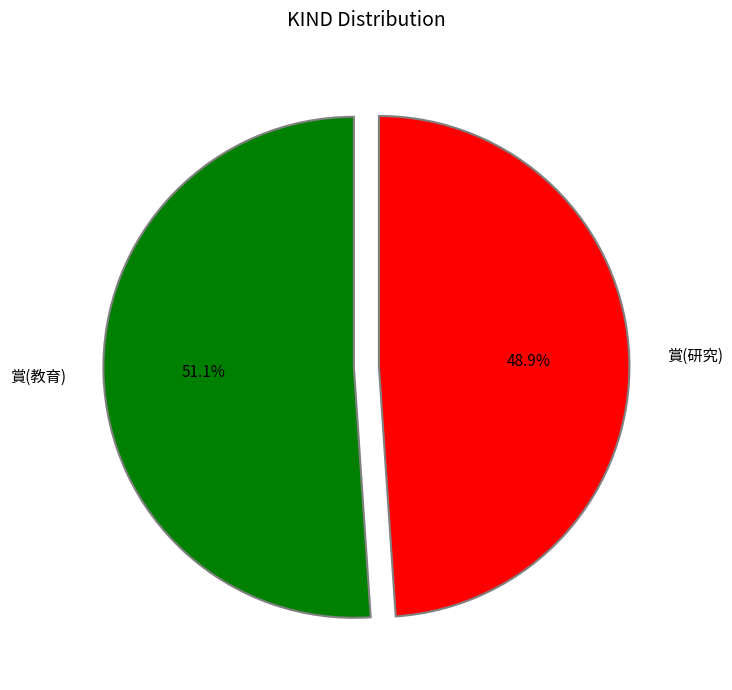

Count the number of slices in the pie.

2